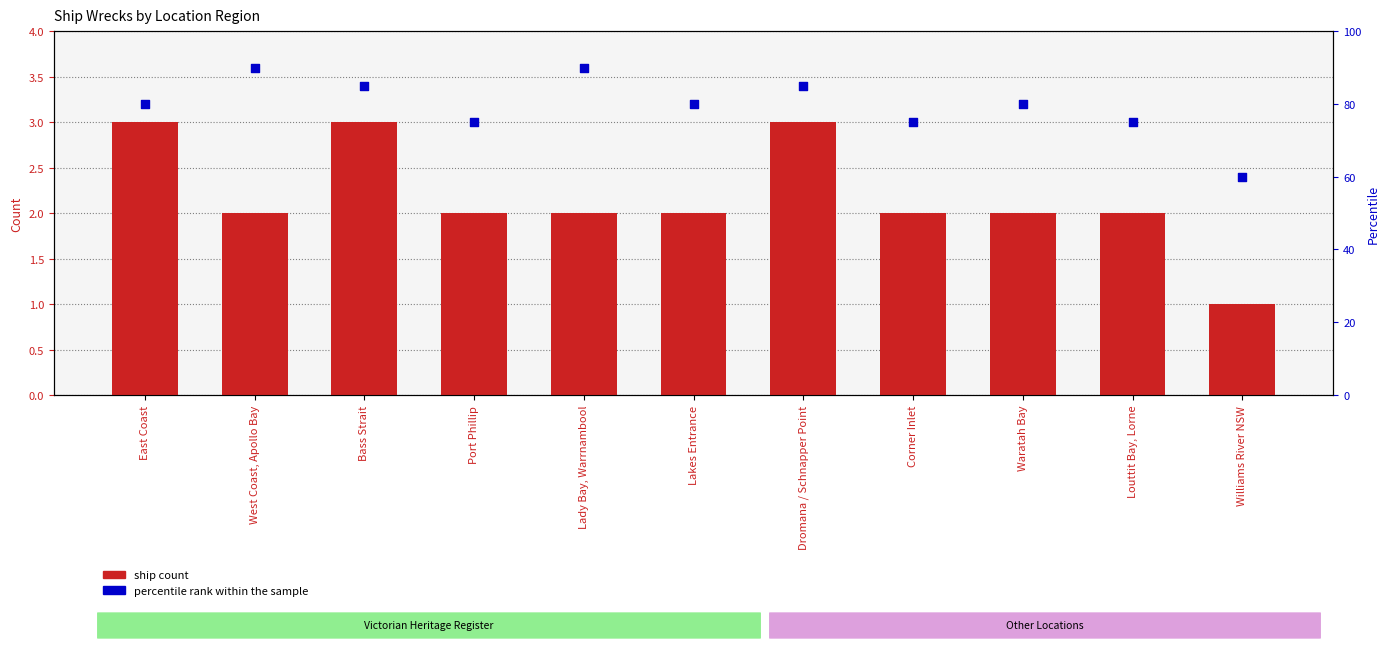

Which series reaches the maximum Y coordinate?

percentile rank within the sample